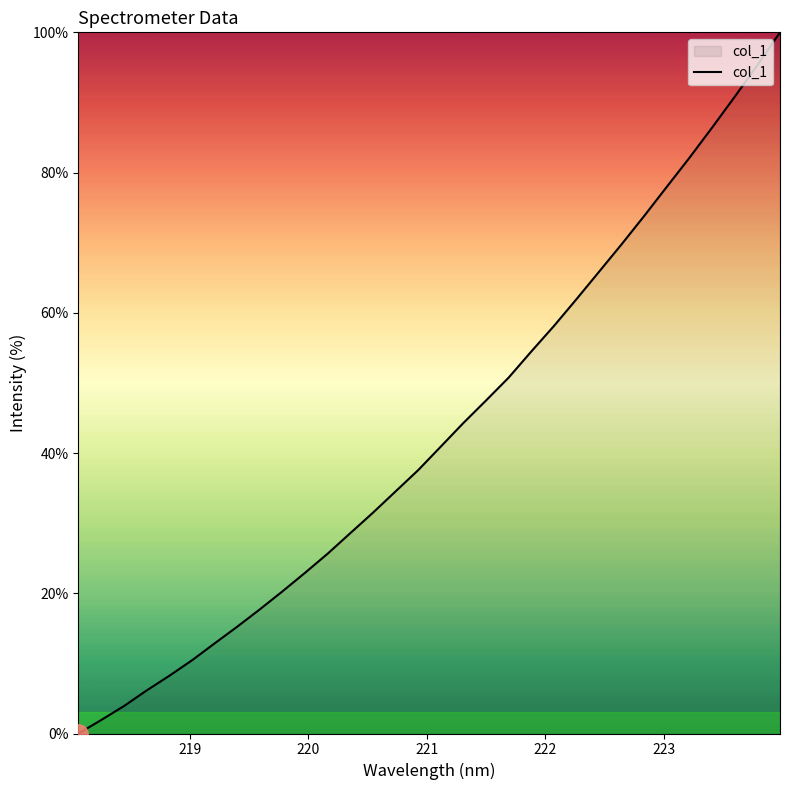

What is the average value?

43.0